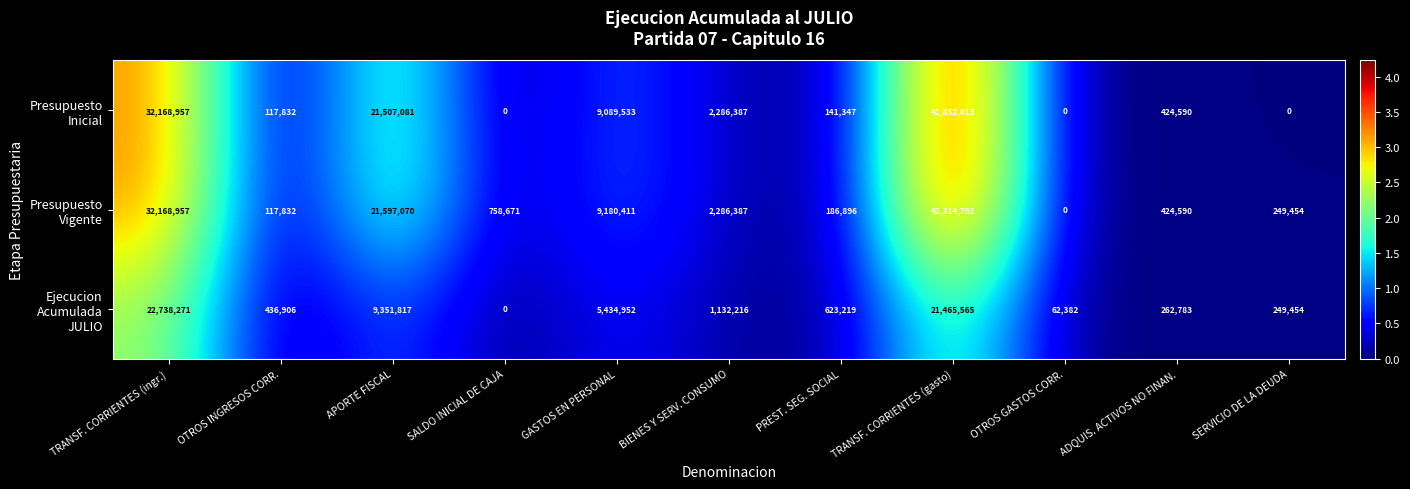

At how many categories does at least one series exceed 33491037?

1